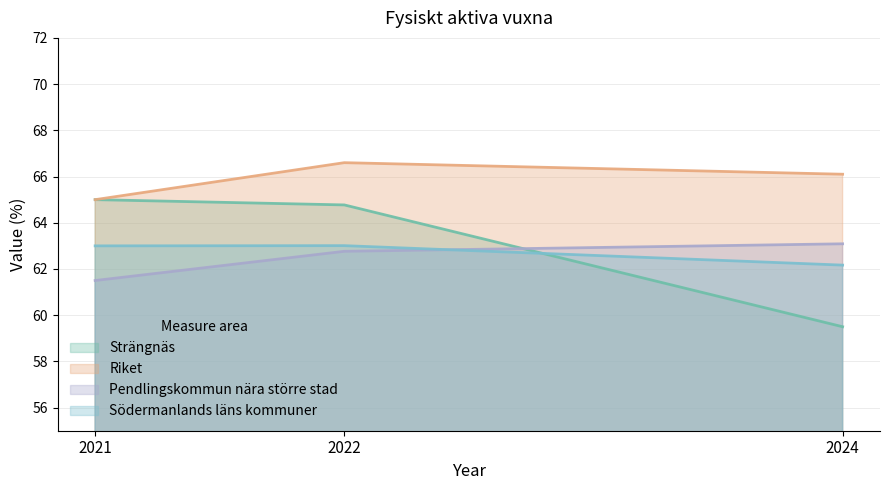

Which category has the highest value in the Pendlingskommun nära större stad series?

2024